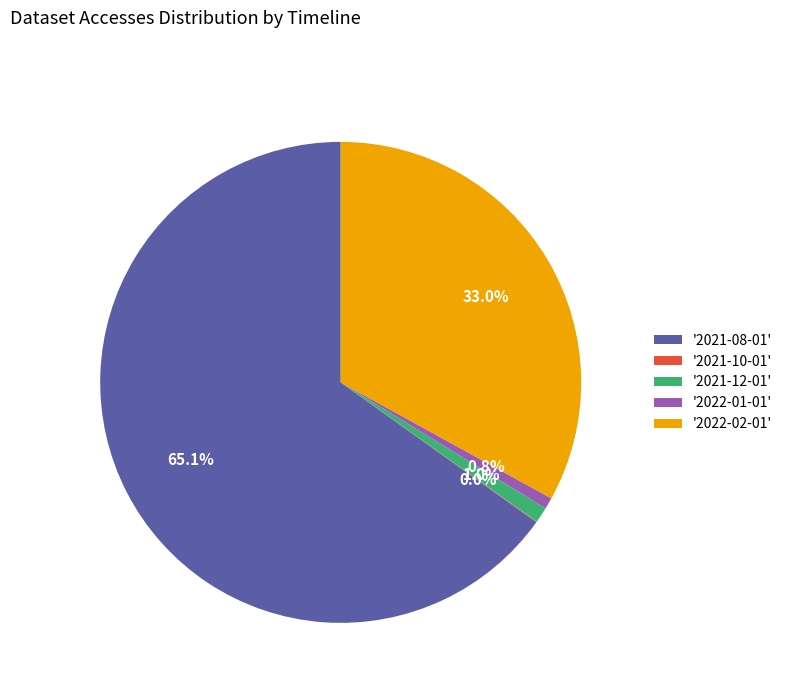

Which slice is the largest?

'2021-08-01'